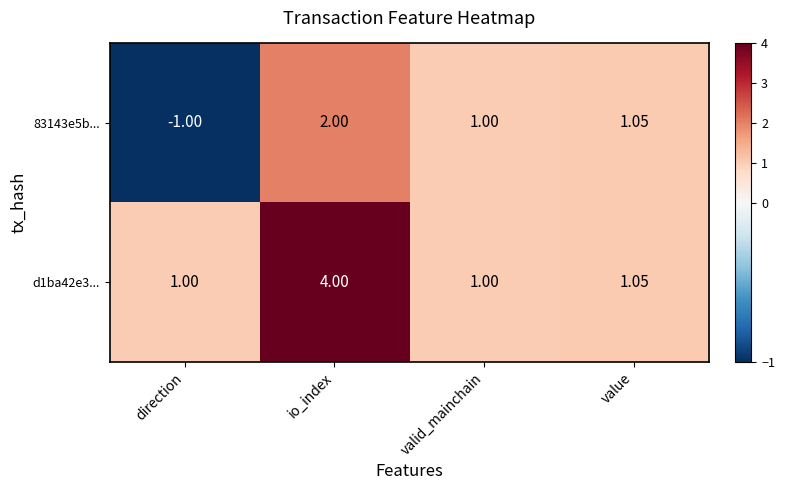

At which label does 83143e5b... first exceed 1?

io_index